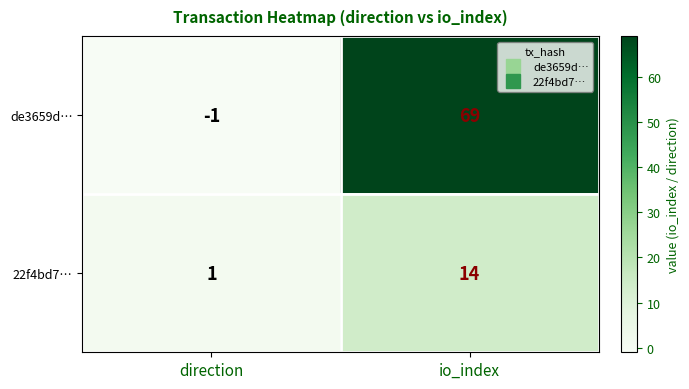

Reading left to right, what are all the values shown in this chart?

de3659d…: direction=-1	io_index=69
22f4bd7…: direction=1	io_index=14